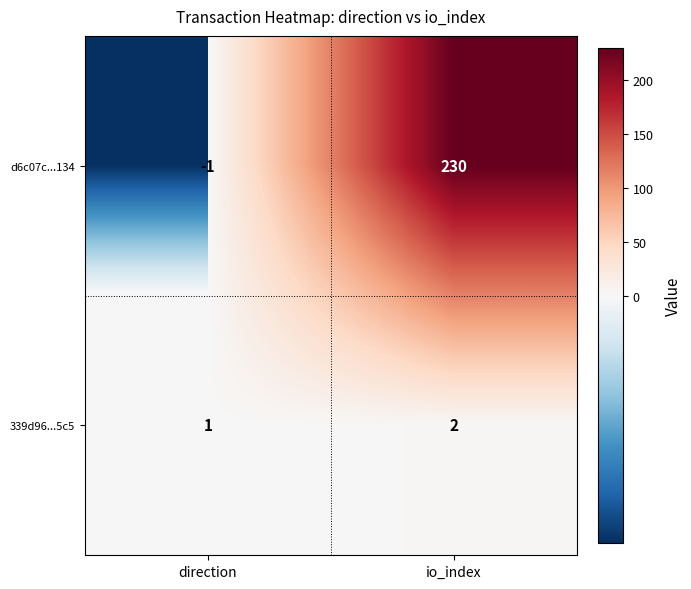

What is the total value across all series at io_index?

232